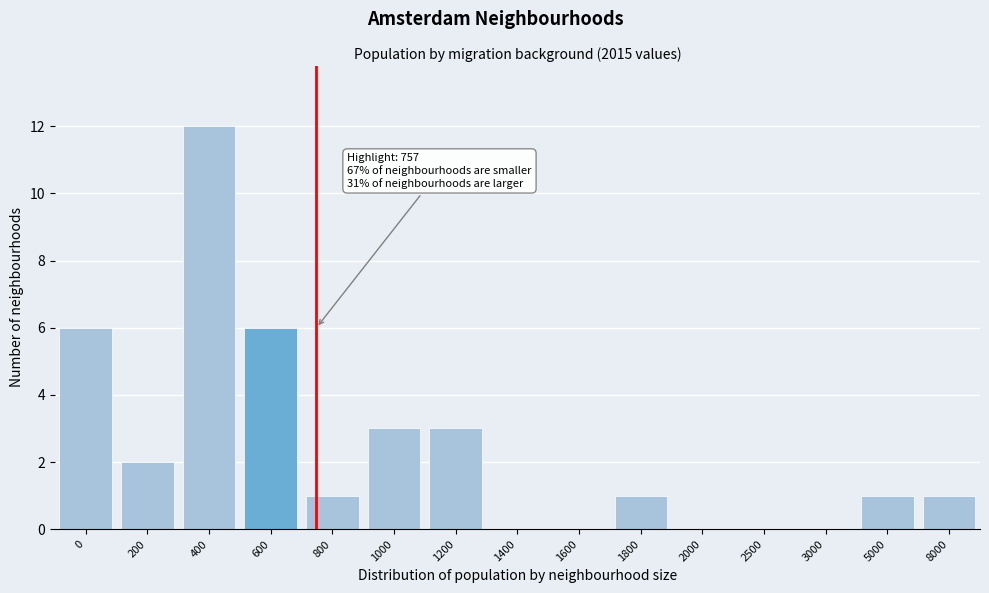

Reading right to left, list all the values displayed in this chart.

8000=1	5000=1	3000=0	2500=0	2000=0	1800=1	1600=0	1400=0	1200=3	1000=3	800=1	600=6	400=12	200=2	0=6